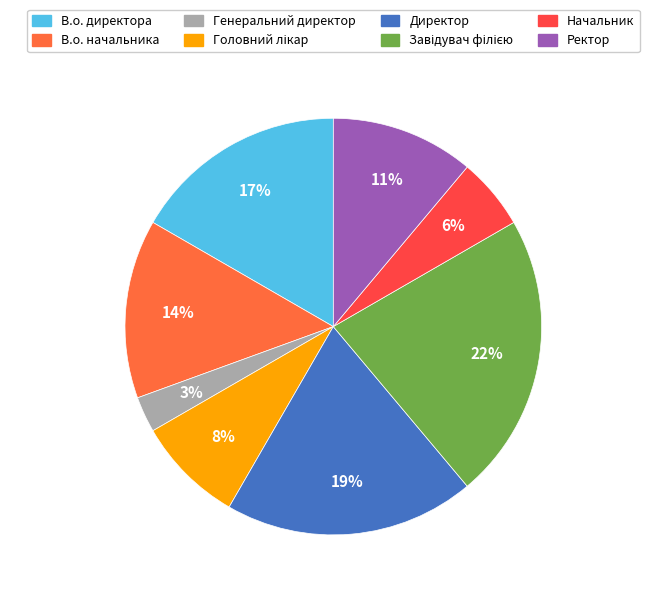

How many segments does this pie chart have?

8